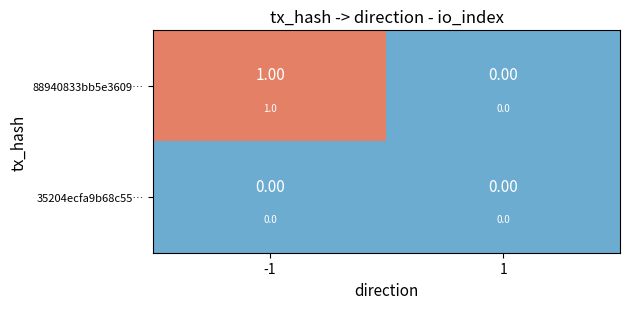

Which series has the largest total across all categories?

88940833bb5e3609…